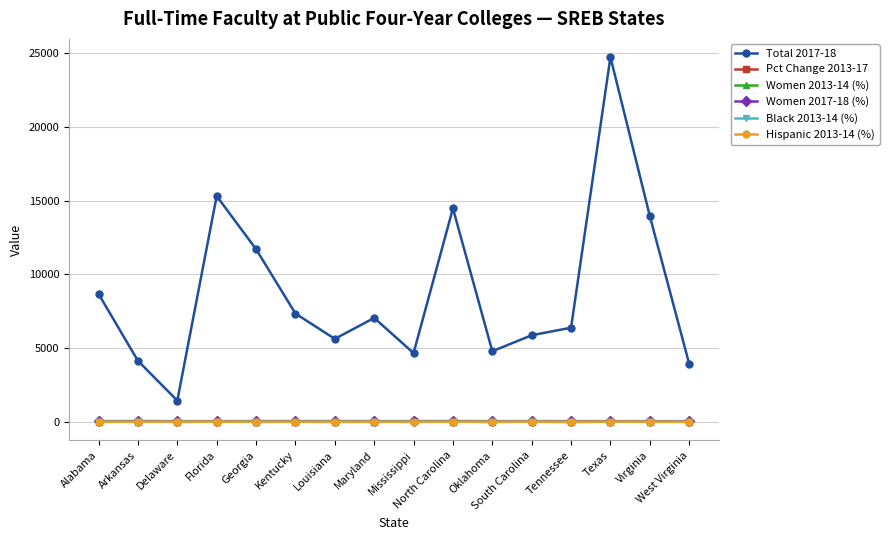

True or false: Women 2013-14 (%) has more than 2 points higher than both neighbors.

True